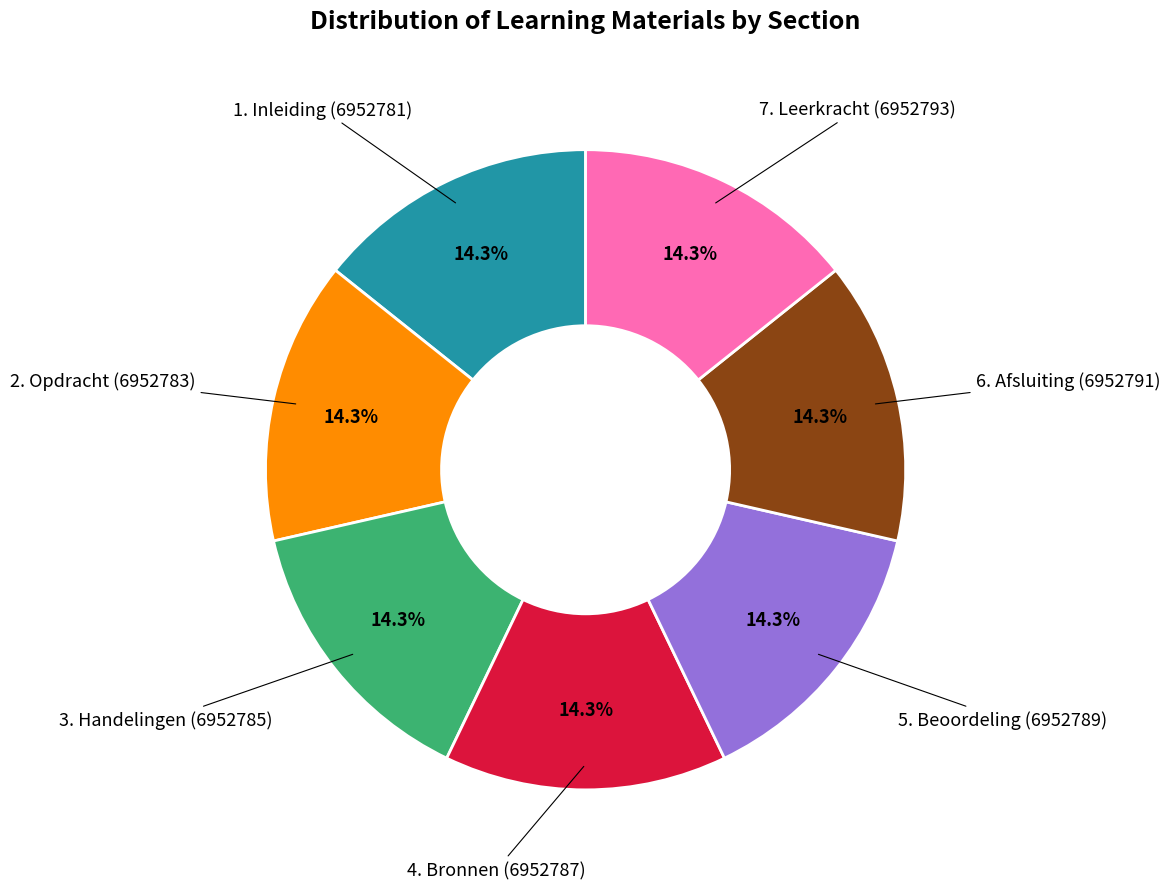

Is there a majority slice in this chart?

No